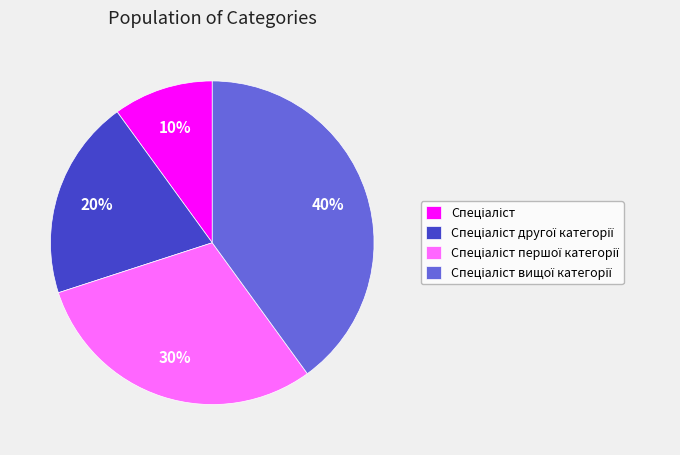

Is there a majority slice in this chart?

No